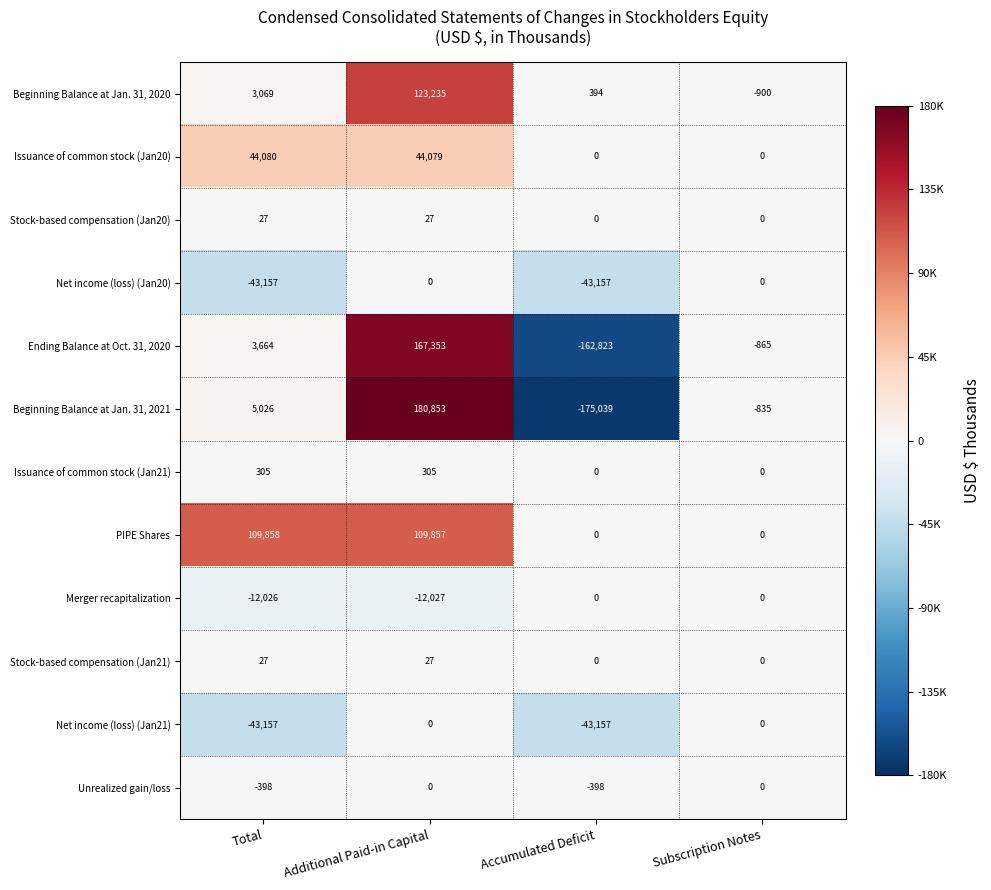

Which label corresponds to the largest value in the chart?

Additional Paid-in Capital